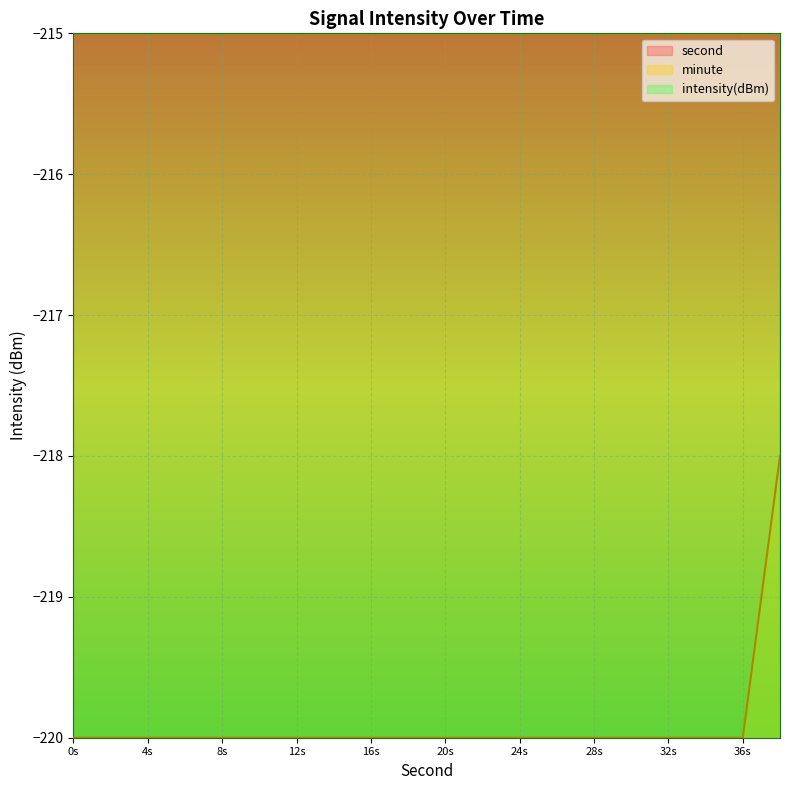

At which category is the sum across all series the highest?

38